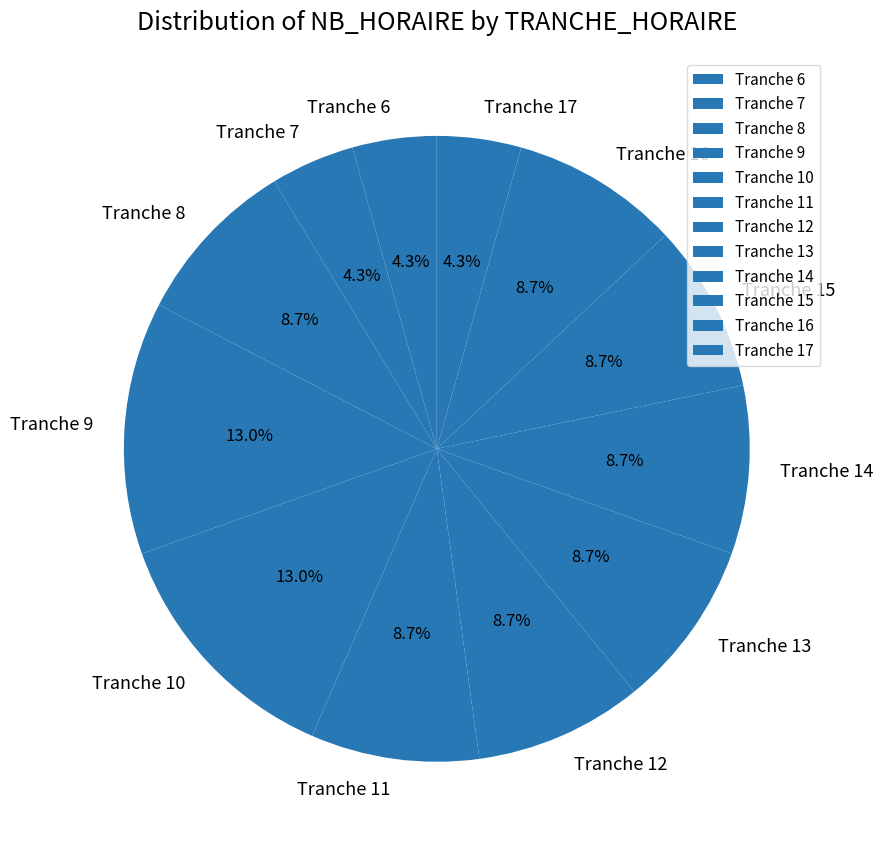

To the nearest percent, what is the average slice percentage?

8%